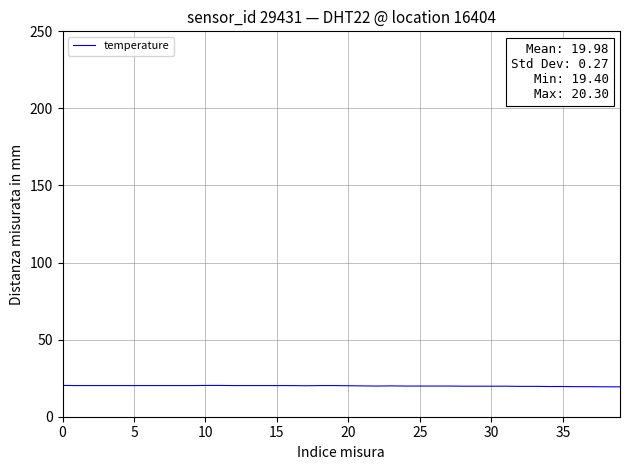

What is the smallest value displayed?

19.4